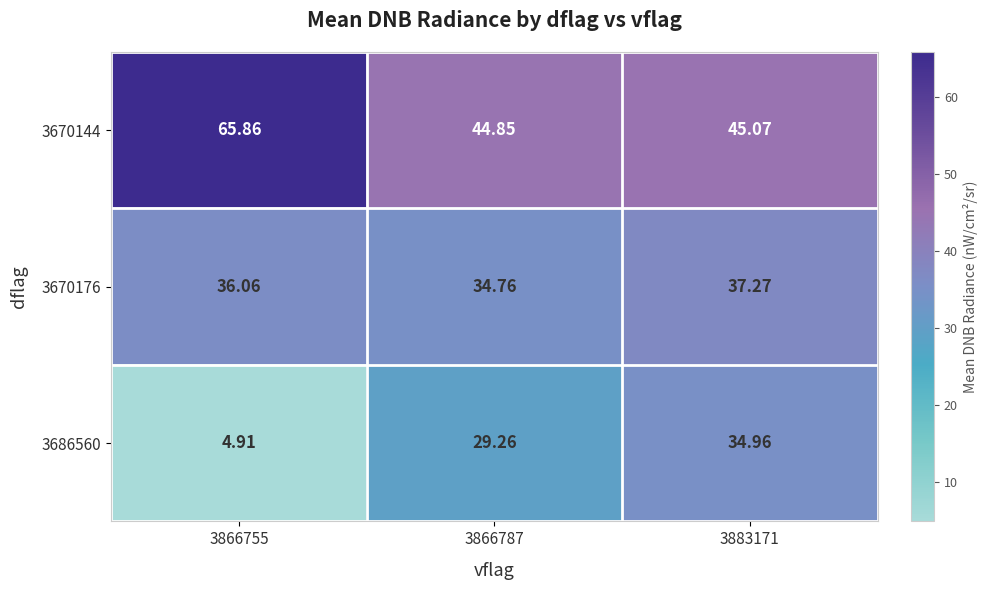

Is the value of 3670176 at 3866787 greater than the value of 3686560 at 3883171?

No